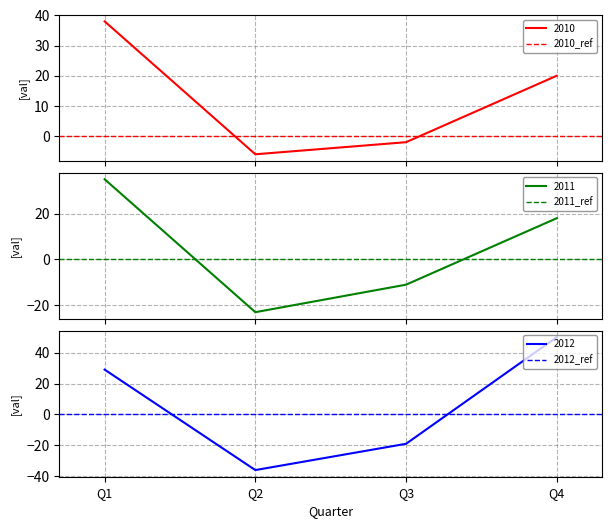

What is the difference between the 2011 values at Q4 and Q1?

17